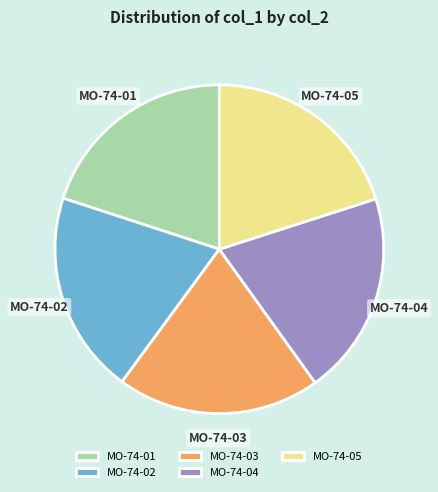

Combined, do MO-74-05 and MO-74-02 account for over 50%?

No